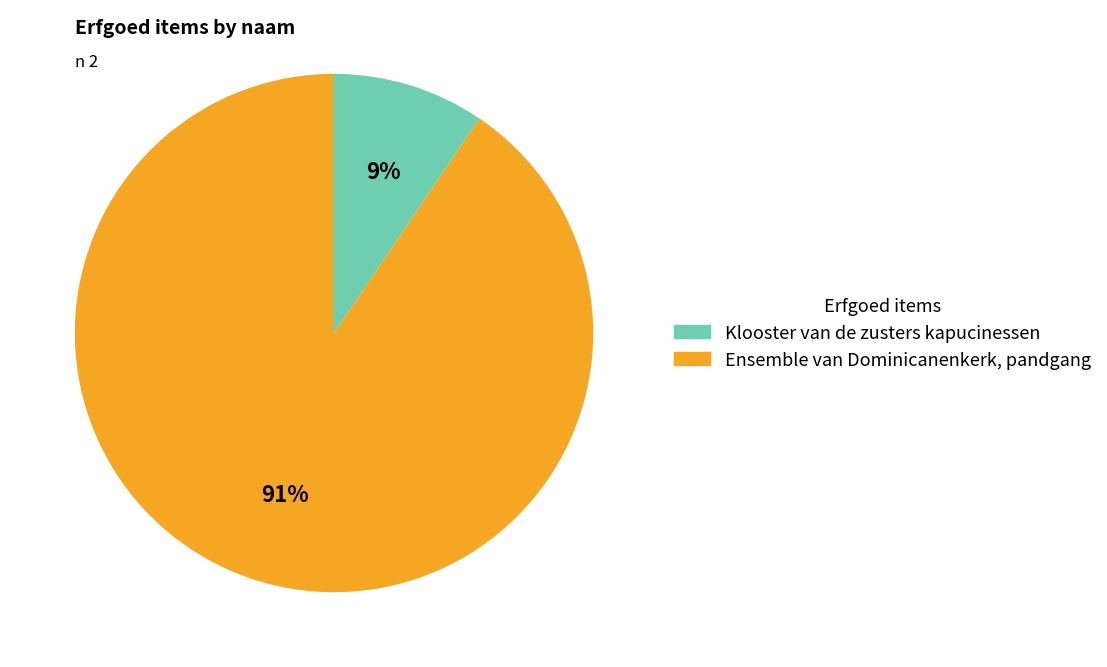

Which category has the smallest portion of the pie?

Klooster van de zusters kapucinessen